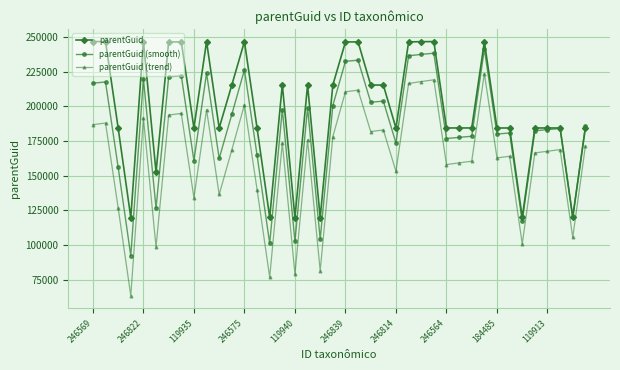

What are all the series names shown in the legend?

parentGuid, parentGuid (smooth), parentGuid (trend)